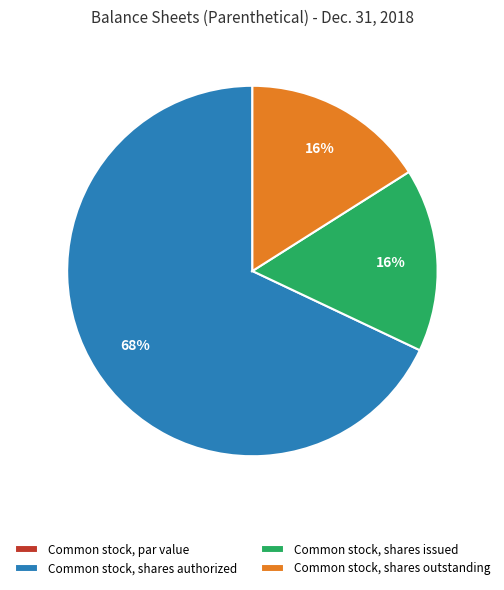

What percentage is the Common stock, shares issued slice, to the nearest percent?

16%